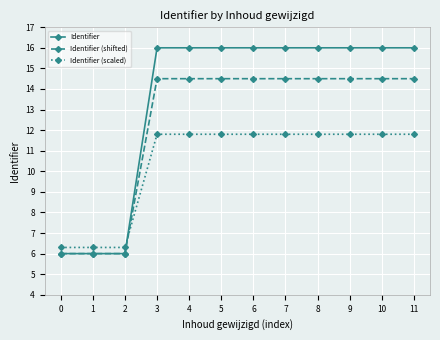

At 5, list the series in order from largest to smallest.

Identifier, Identifier (shifted), Identifier (scaled)